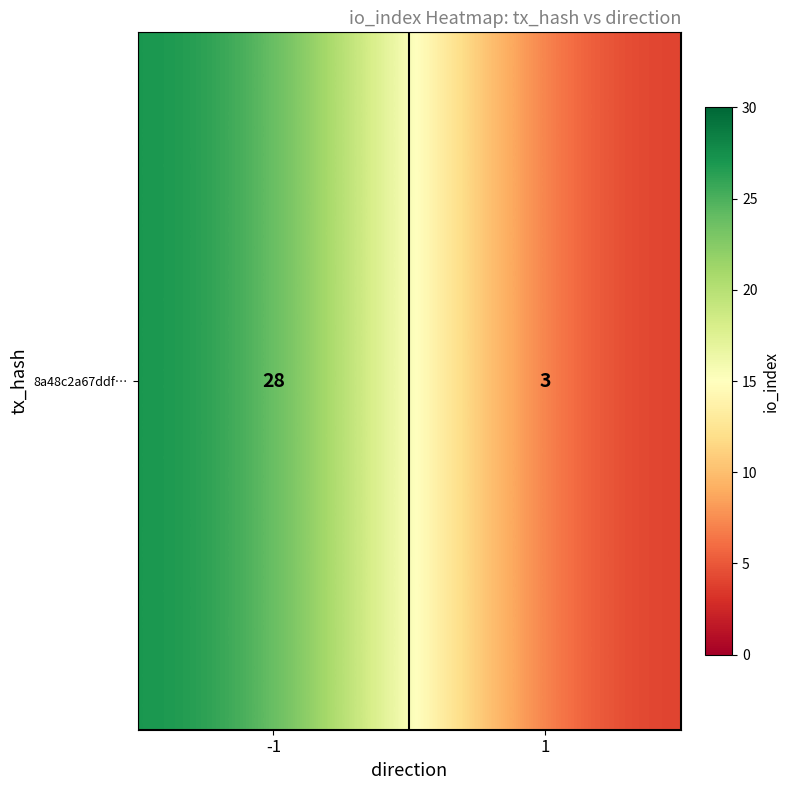

Count the values in the range 3 to 28.

2